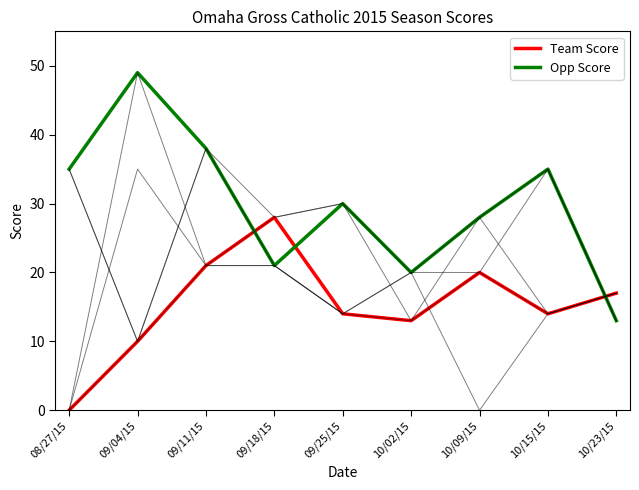

What is the difference between the second highest and minimum values in the Team Score series?

21